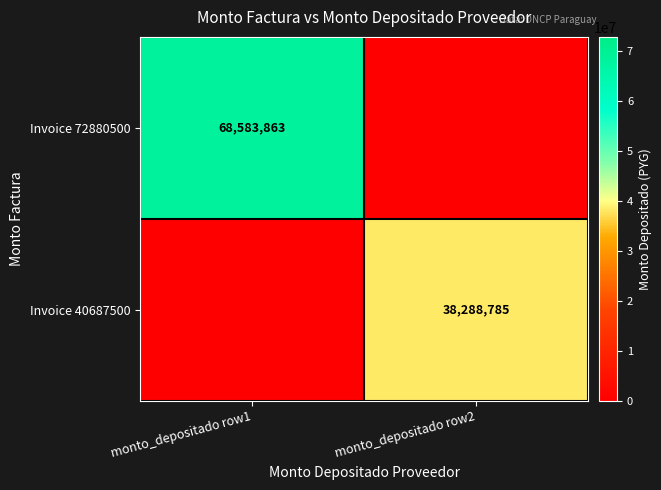

The Invoice 40687500 series shows 38288785 at monto_depositado row2. True or false?

True